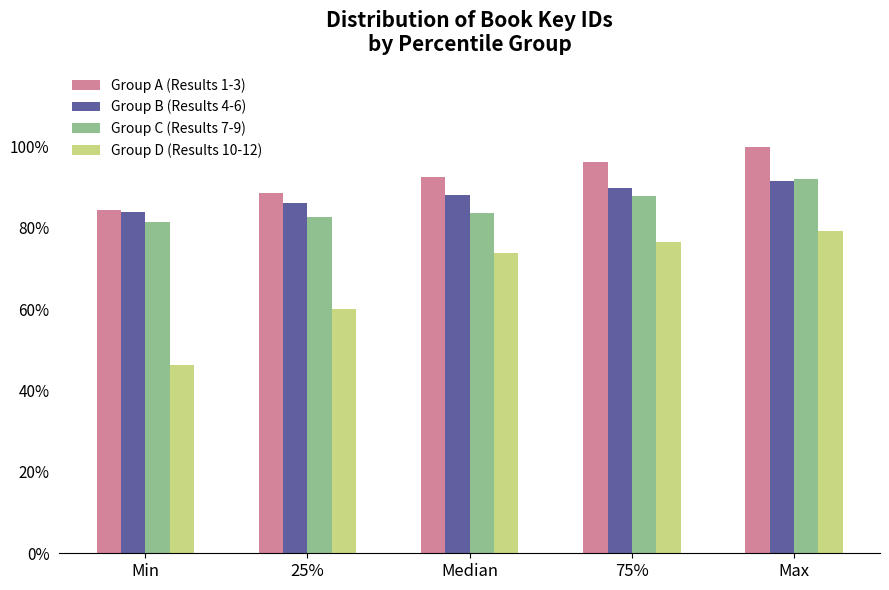

Reading left to right, list all the values displayed in this chart.

Group A (Results 1-3): 84.5	88.5	92.5	96.2	100.0
Group B (Results 4-6): 84.0	86.0	88.1	89.7	91.4
Group C (Results 7-9): 81.4	82.6	83.8	88.0	92.1
Group D (Results 10-12): 46.4	60.1	73.8	76.6	79.4